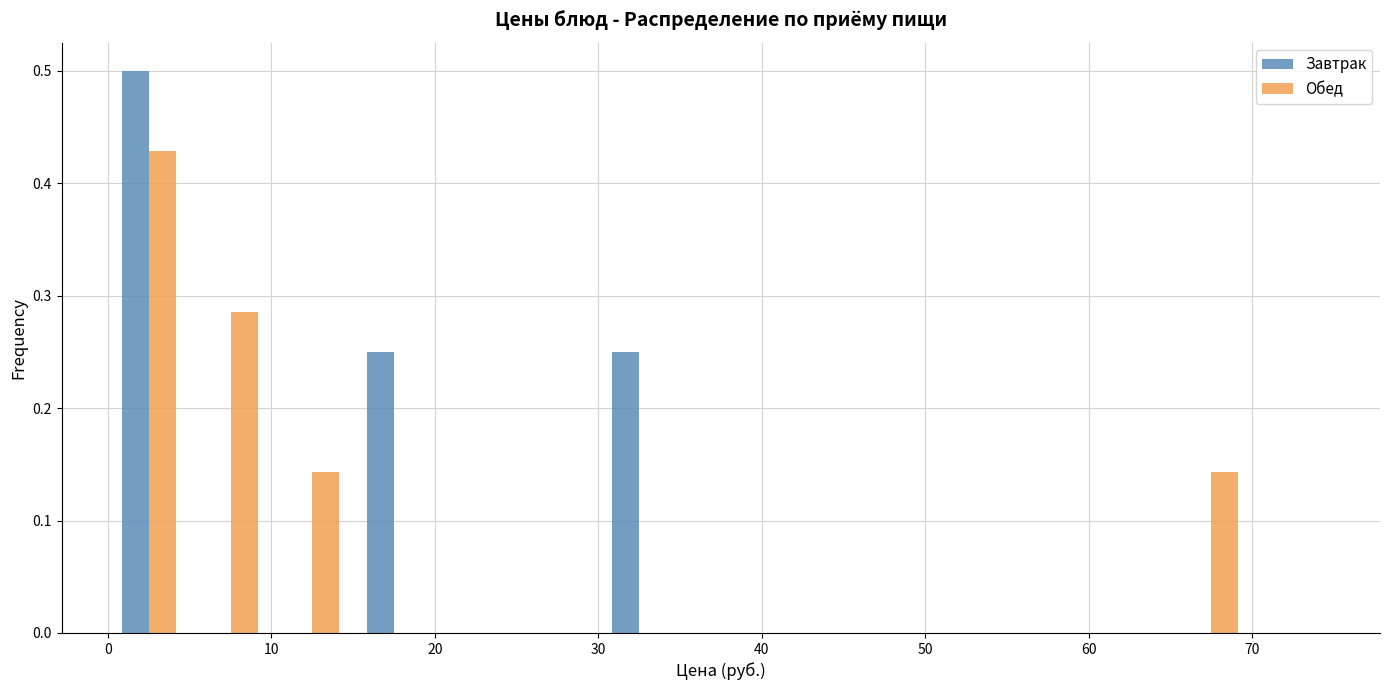

What is the height of the Обед bar covering 5 to 10 on the x-axis? The values are not printed on the chart, so give them approximately, as read against the axis.

0.29